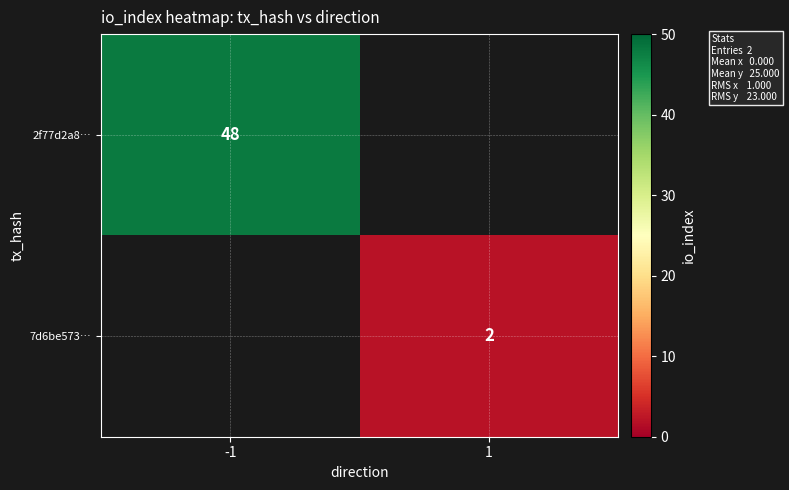

Is the value of row_1 at -1 greater than the value of row_0 at 1?

No